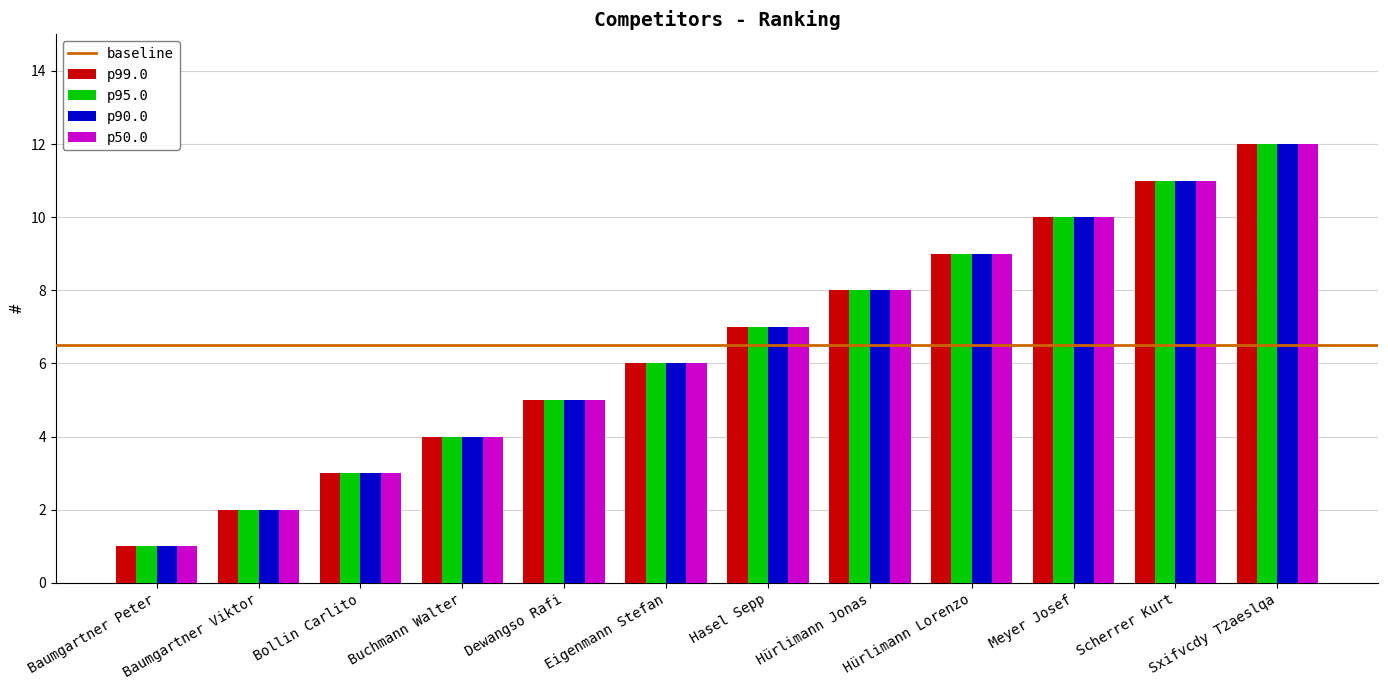

How many data points in p99.0 are less than 7?

6